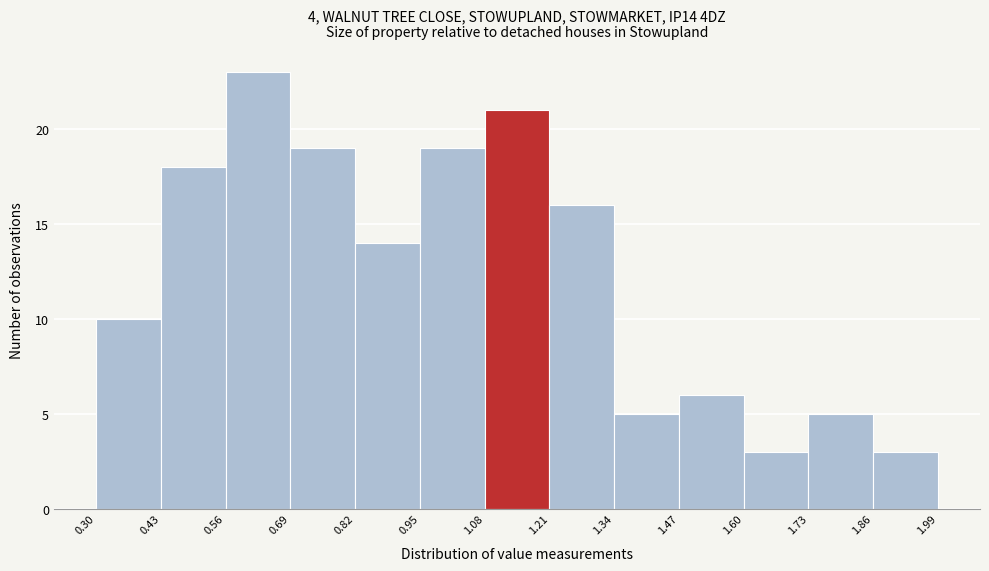

What is the height of the bar covering 1.47 to 1.60 on the x-axis? The values are not printed on the chart, so give them approximately, as read against the axis.

6